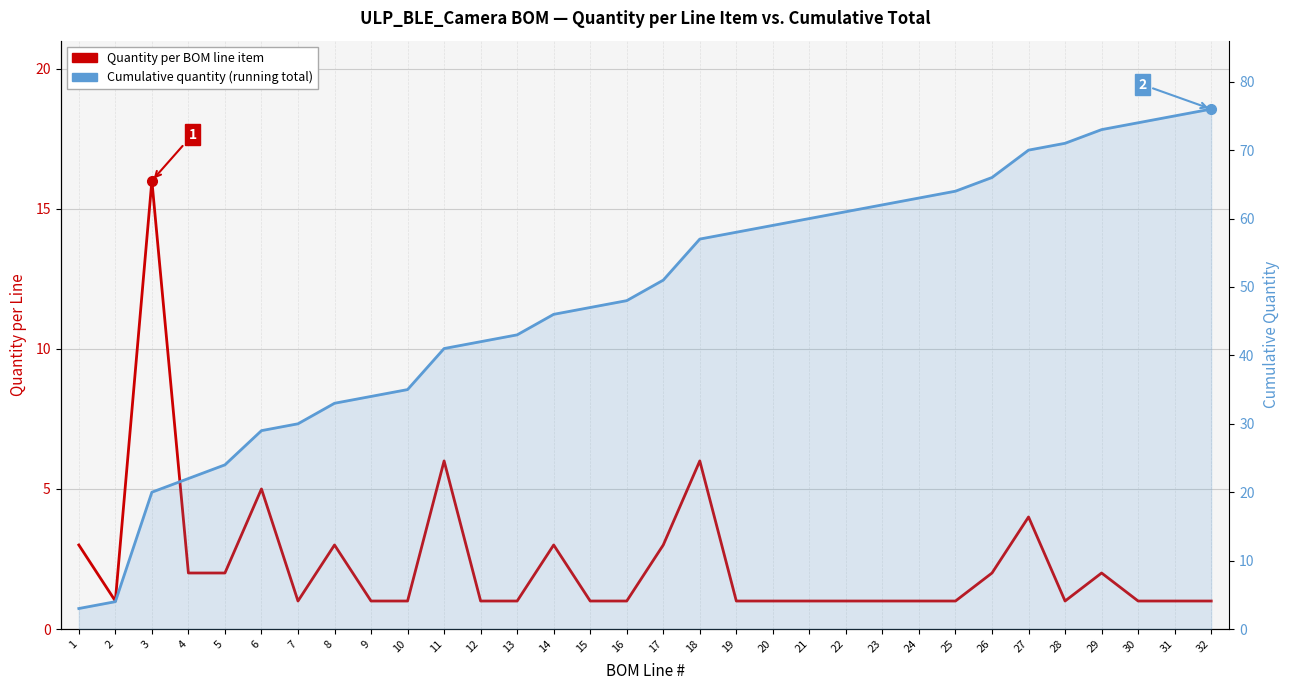

Between 31 and 6, which is larger?

6